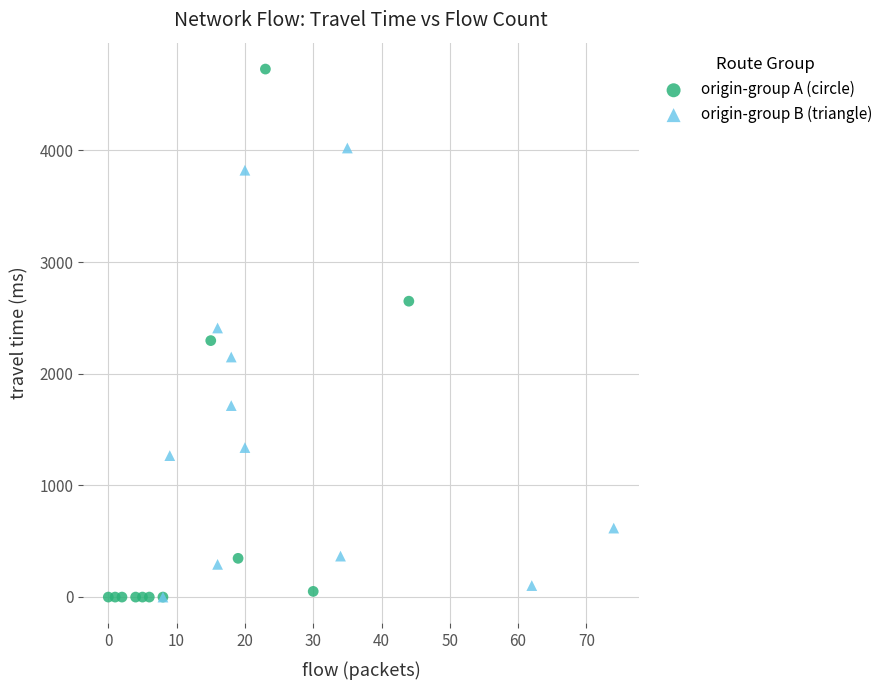

What are all the series names shown in the legend?

origin-group A (circle), origin-group B (triangle)